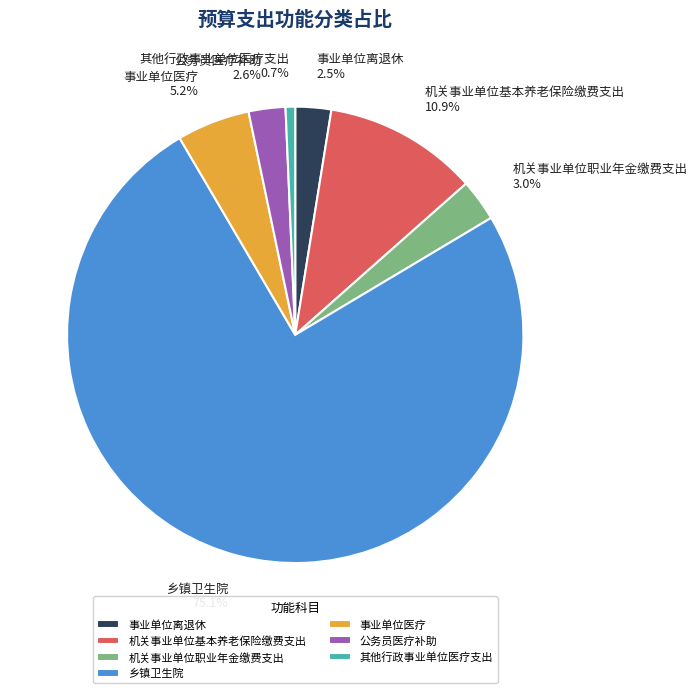

How many slices are in this pie chart?

7